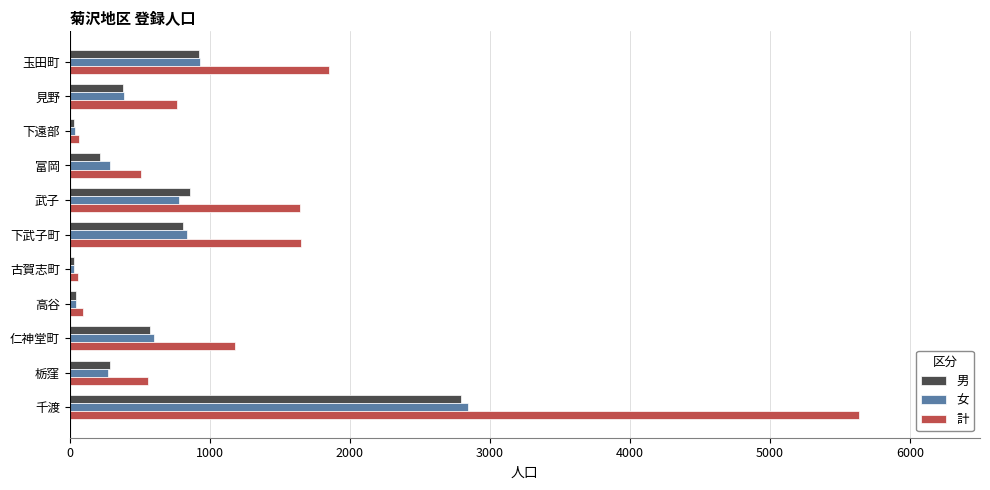

Where is 男 nearest to the value 1410?

玉田町